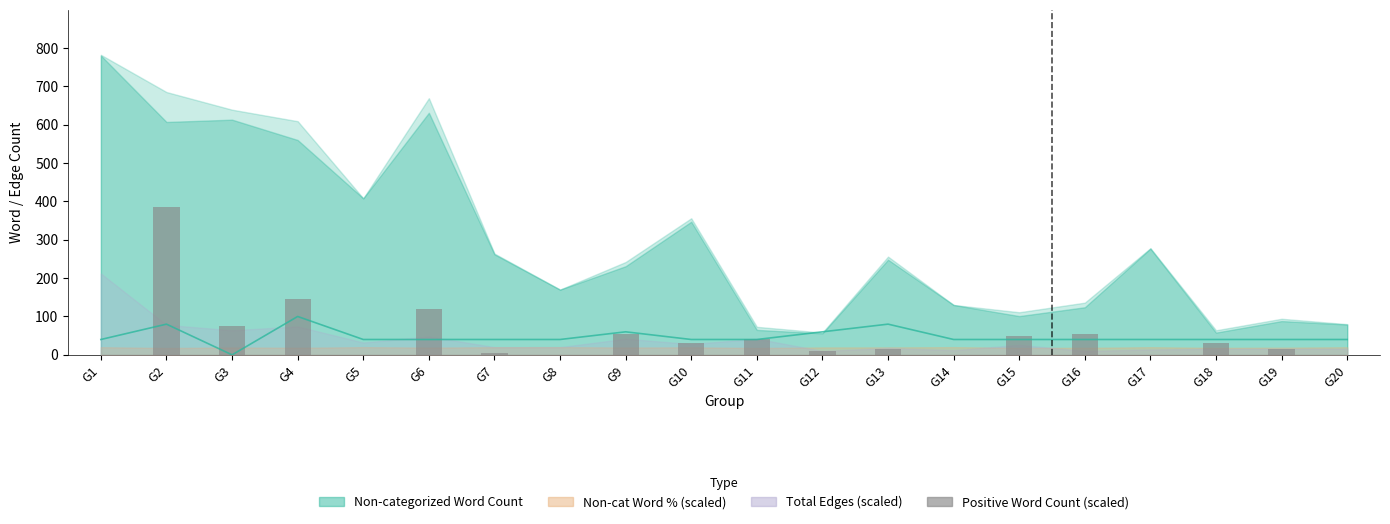

Reading right to left, what are all the values shown in this chart?

Max Geodesic Dist (scaled): G20=40	G19=40	G18=40	G17=40	G16=40	G15=40	G14=40	G13=80	G12=60	G11=40	G10=40	G9=60	G8=40	G7=40	G6=40	G5=40	G4=100	G3=0	G2=80	G1=40
Positive Word Count (scaled): G20=0	G19=15	G18=30	G17=0	G16=55	G15=50	G14=0	G13=15	G12=10	G11=40	G10=30	G9=55	G8=0	G7=5	G6=120	G5=0	G4=145	G3=75	G2=385	G1=0